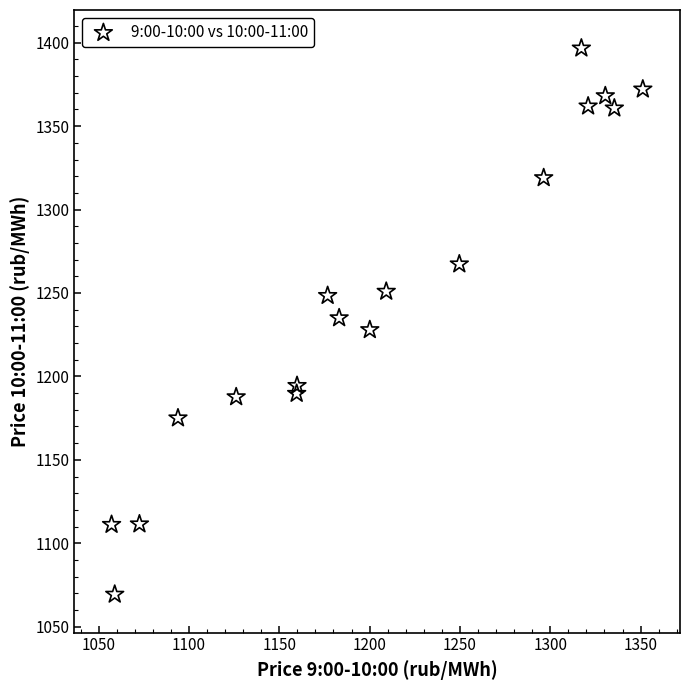

What is the range of X values (max minus min)?

294.1